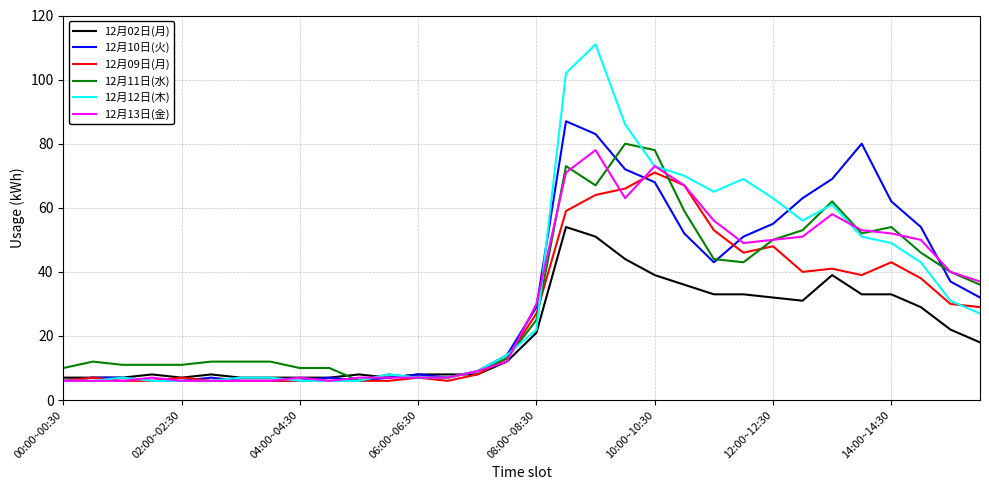

Which series has the largest range (max minus min)?

12月12日(木)